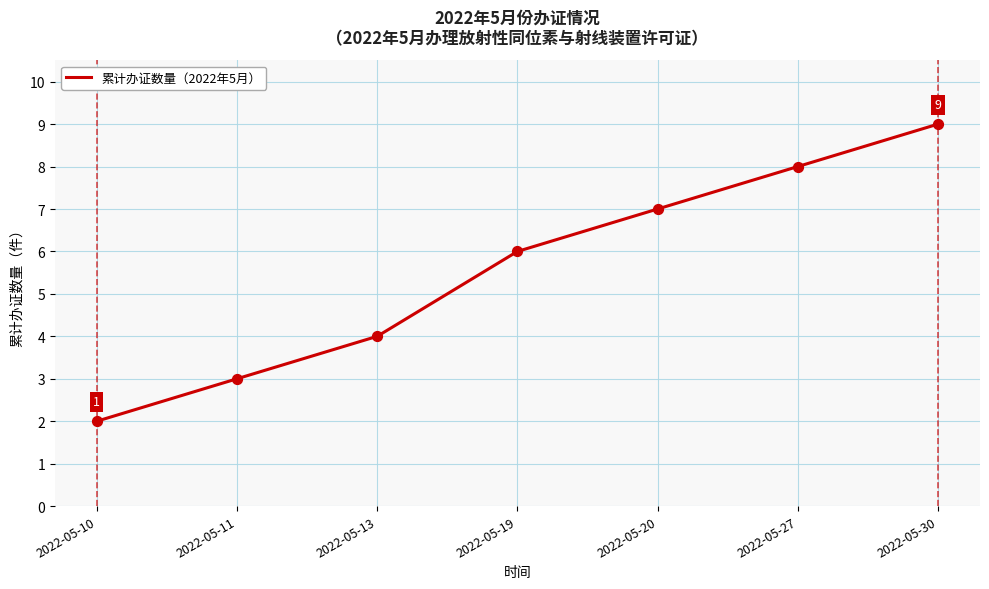

Between 2022-05-20 and 2022-05-30, which is larger?

2022-05-30